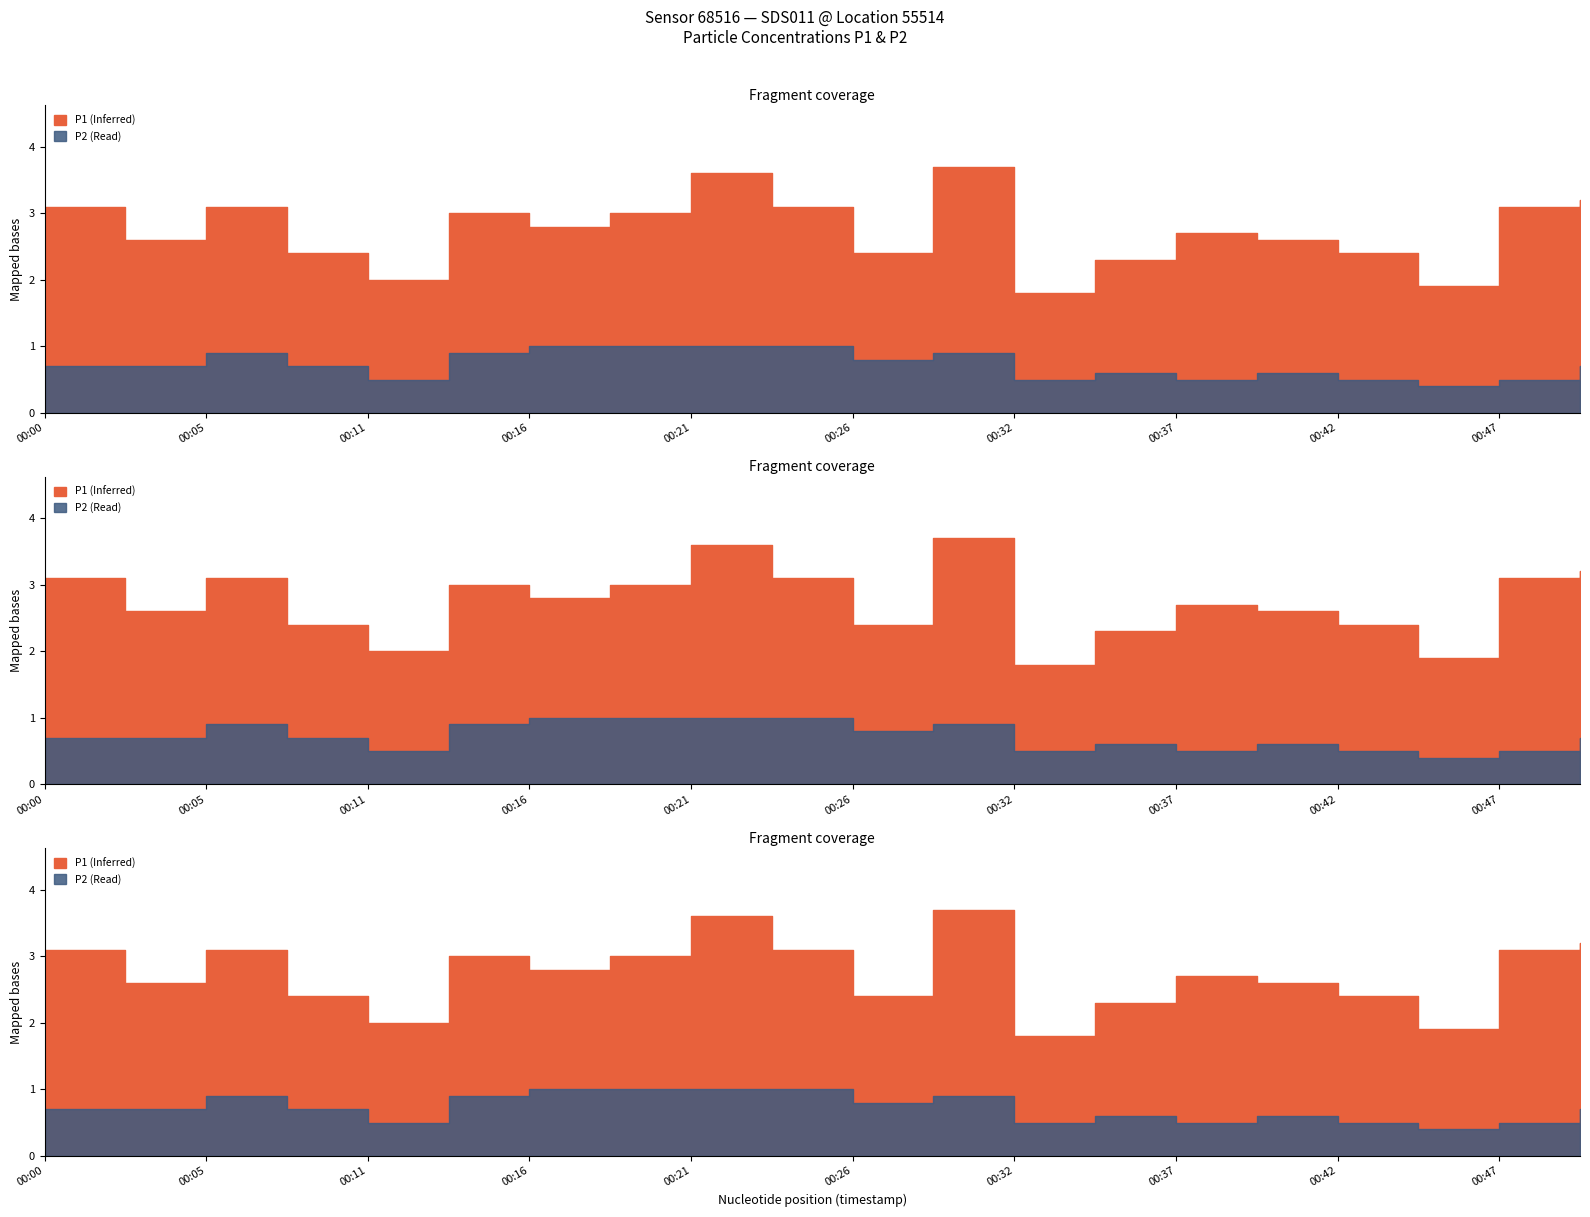

Rank the series by their maximum value, from lowest to highest.

P2, P1